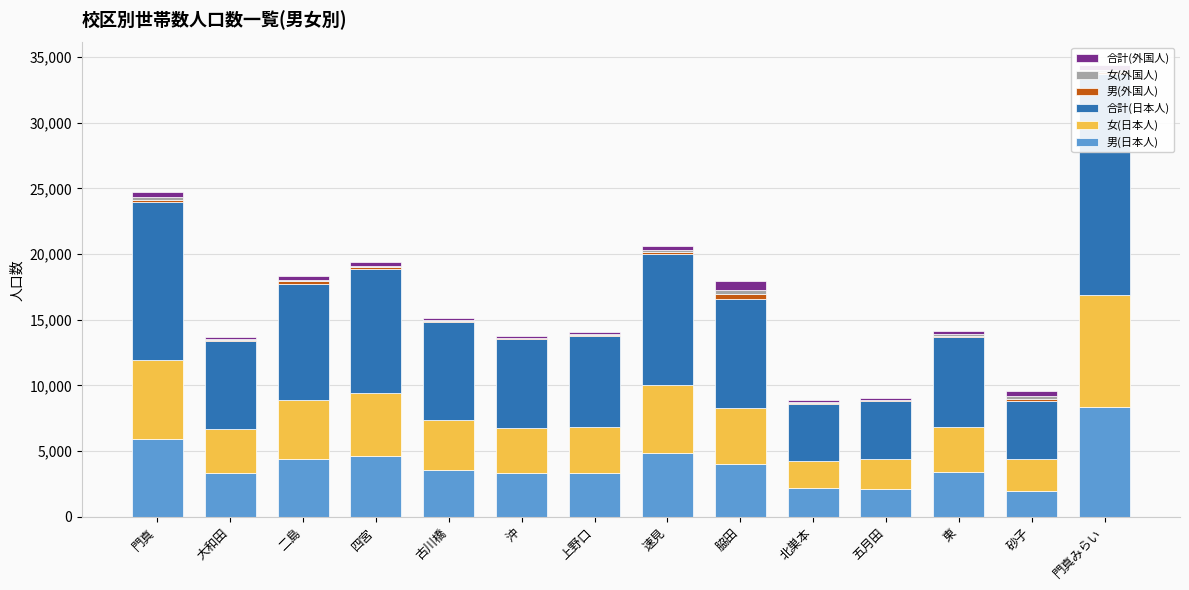

Are the bars horizontal?

No